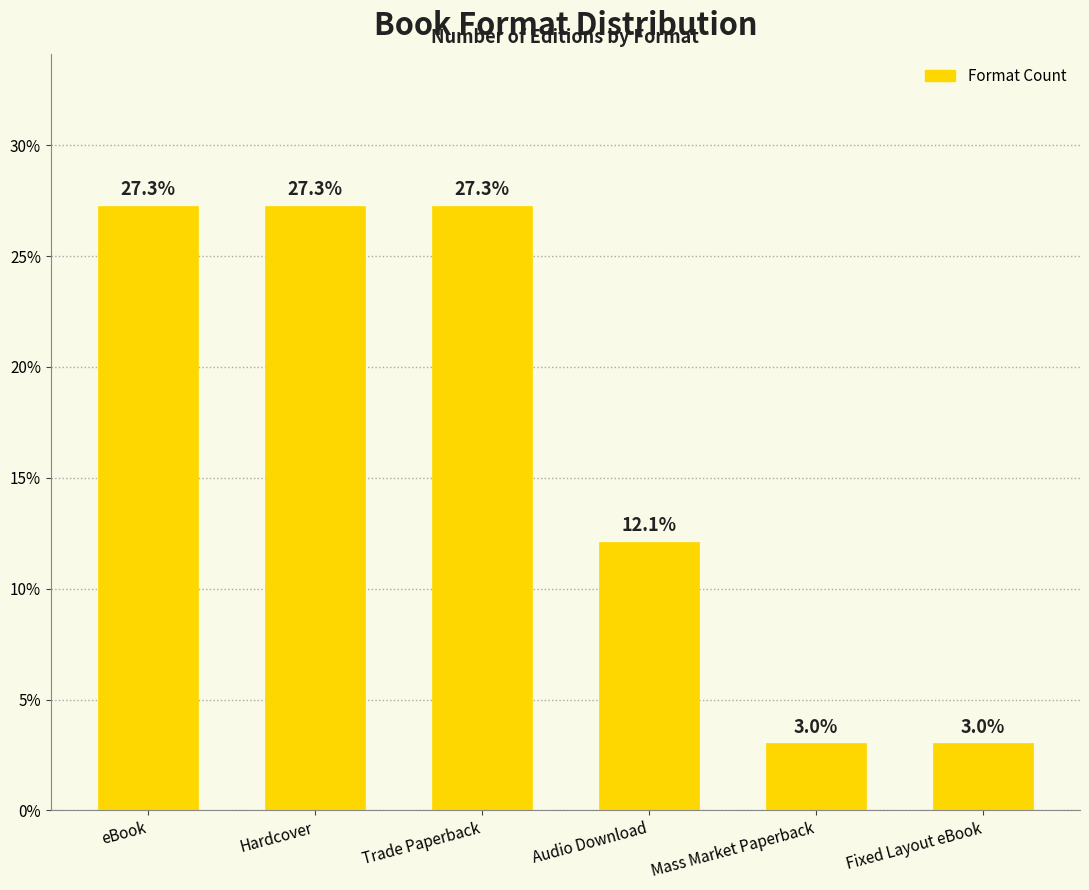

What is the difference between the maximum and minimum values?

24.2